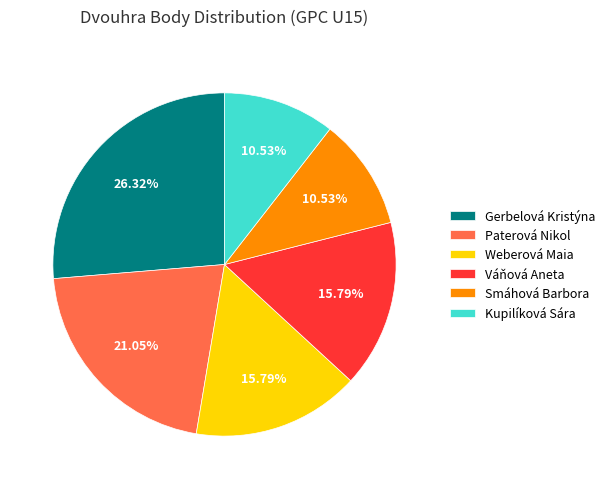

How many segments does this pie chart have?

6